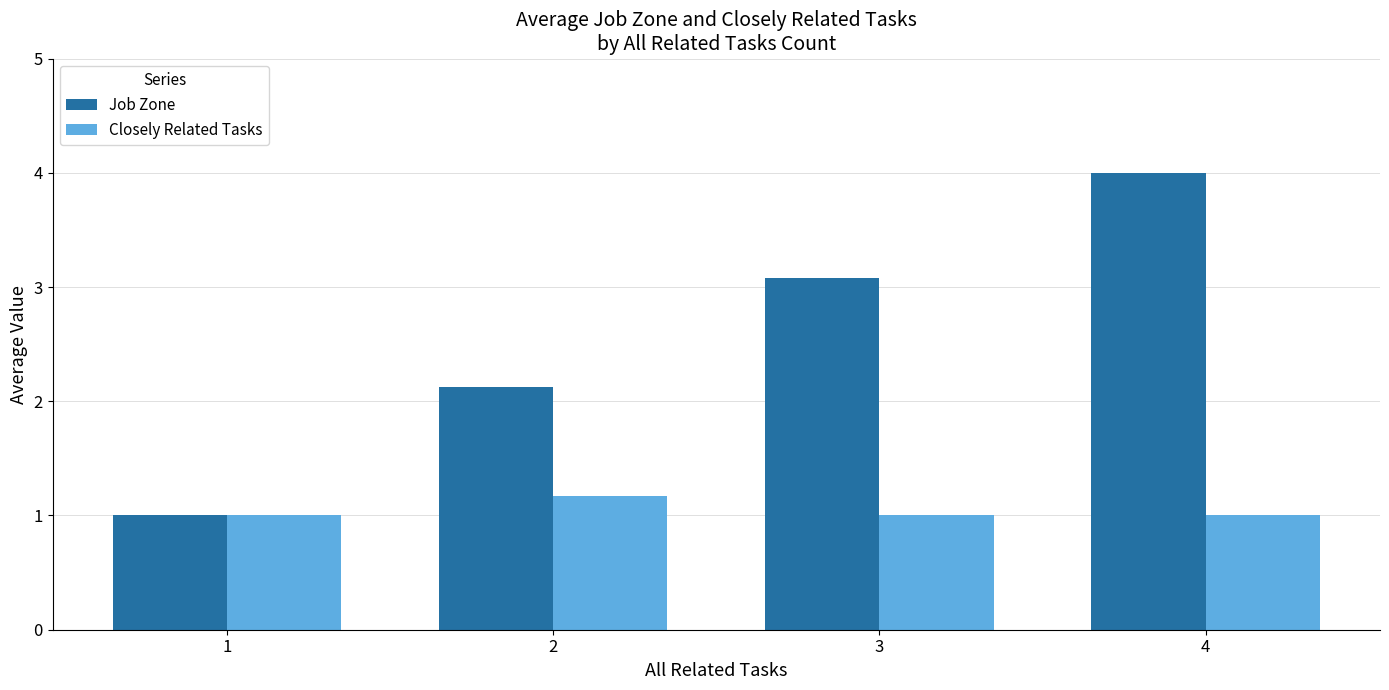

Reading left to right, list all the values displayed in this chart.

Job Zone: 1=1.0	2=2.1	3=3.1	4=4.0
Closely Related Tasks: 1=1.0	2=1.2	3=1.0	4=1.0